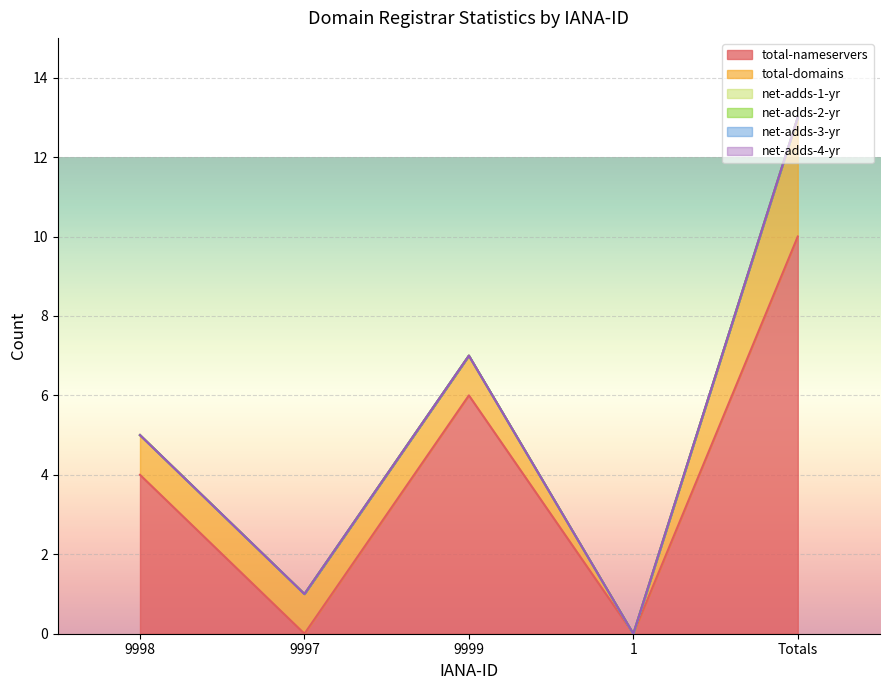

At which category does total-nameservers reach its first local peak?

9999